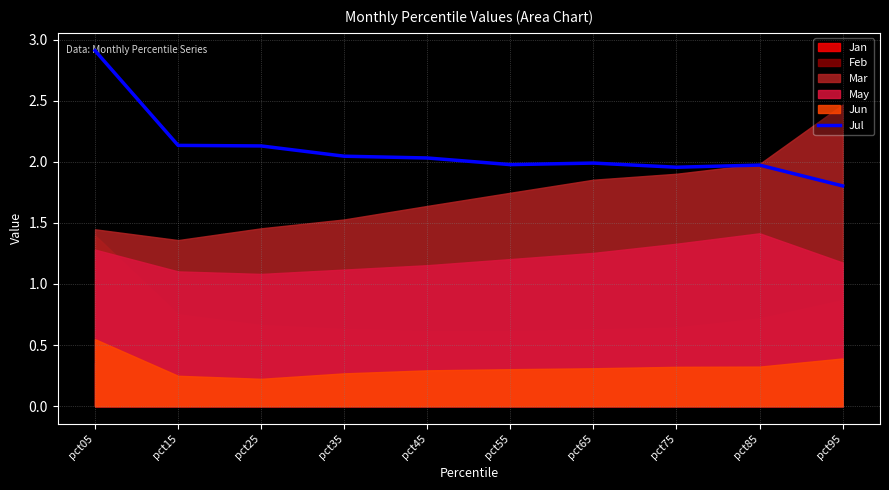

True or false: the data shows 2.1 at pct15.

True